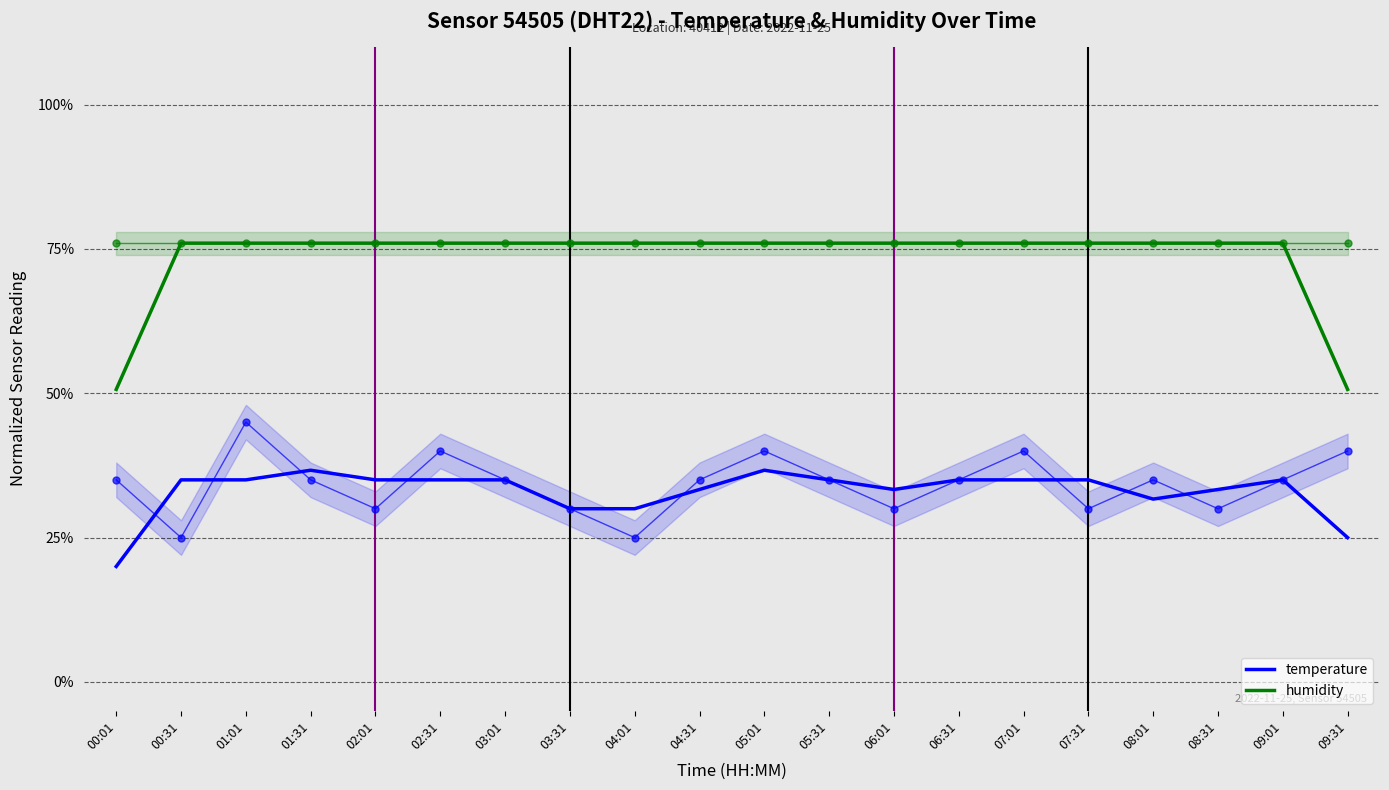

What is the maximum value for humidity?

0.8